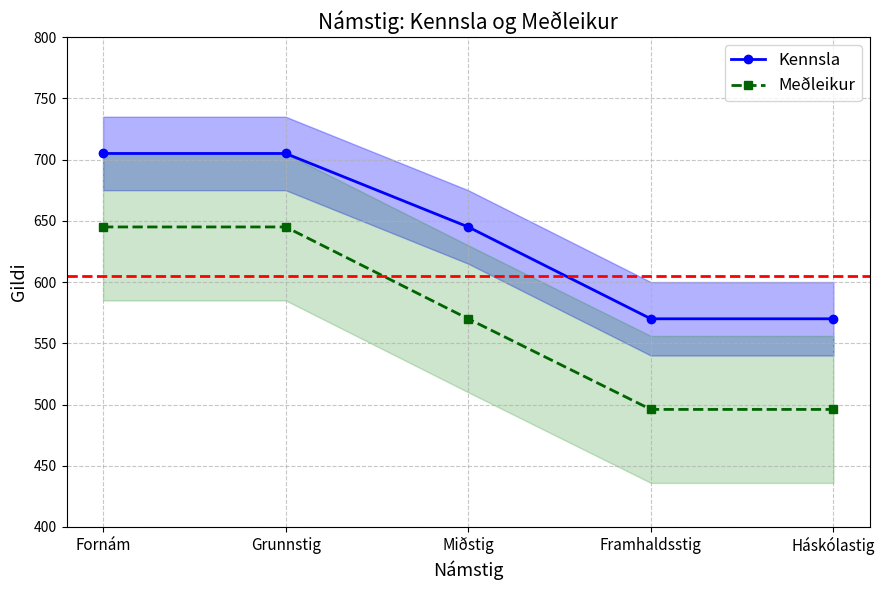

How many data points in Kennsla are above 645?

2